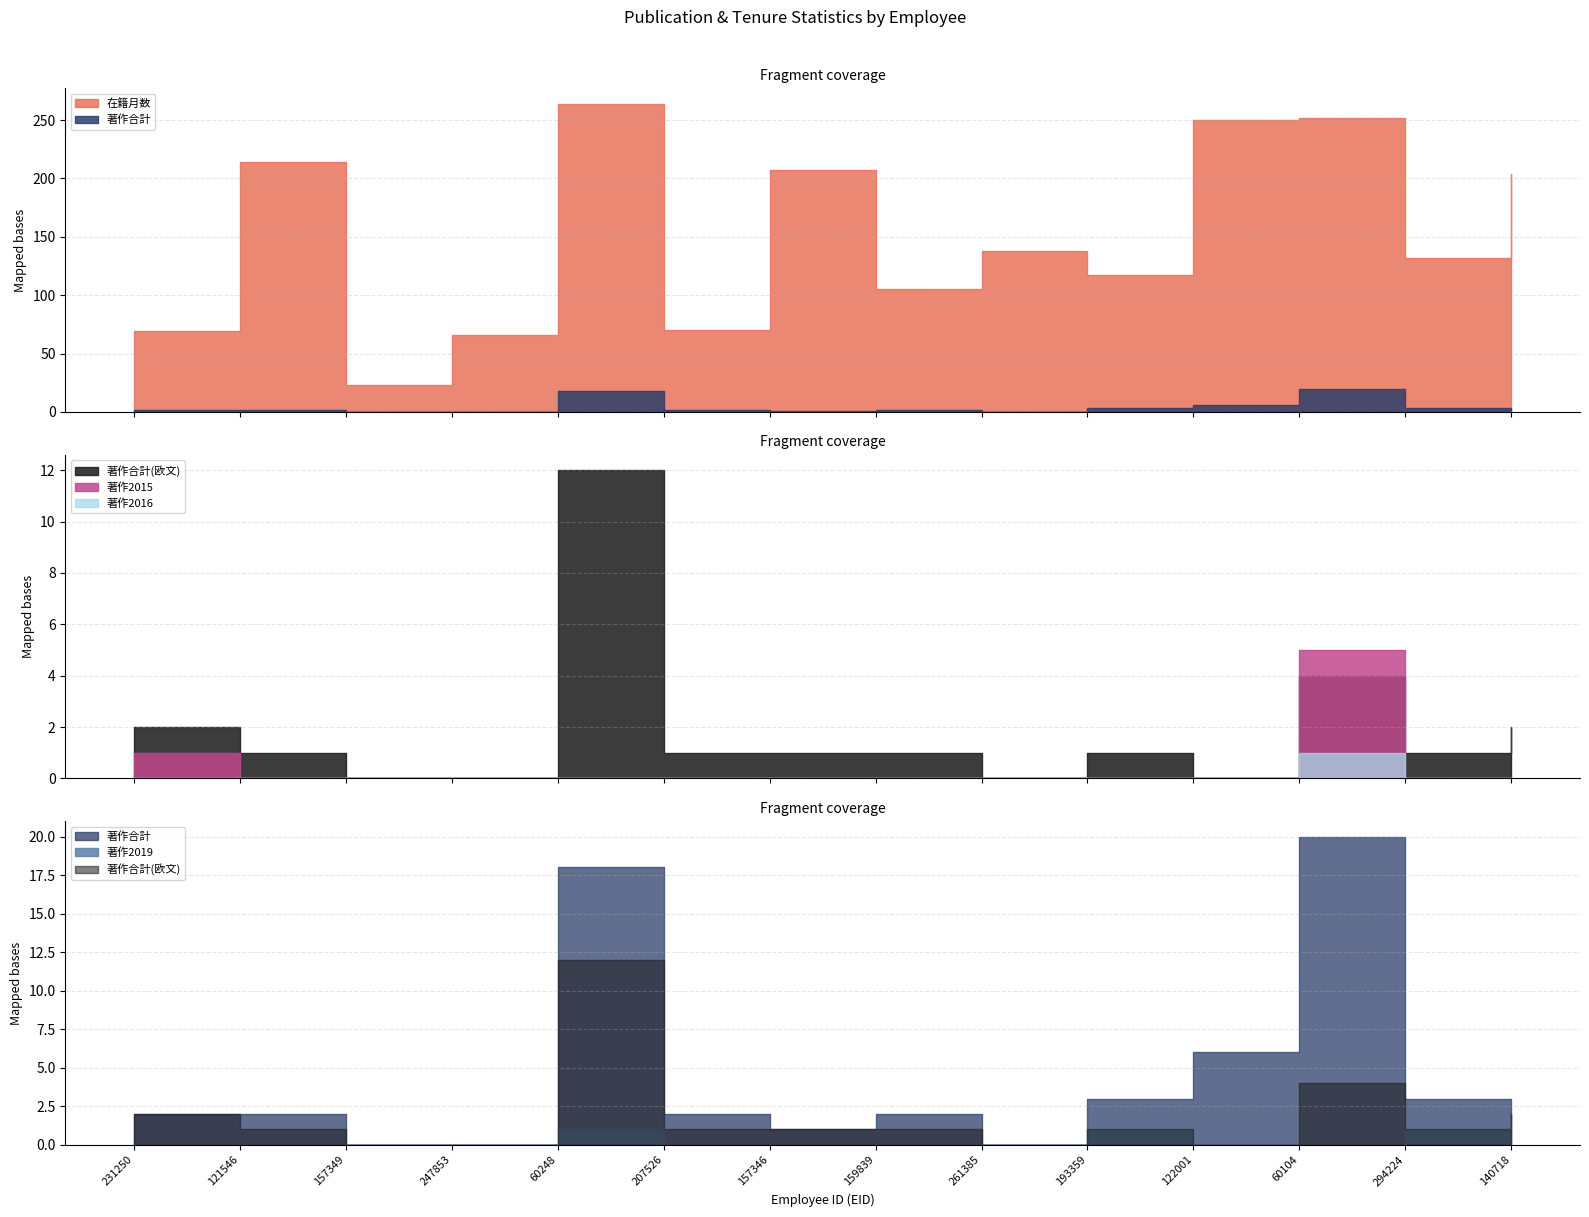

At which category is the sum across all series the highest?

60248